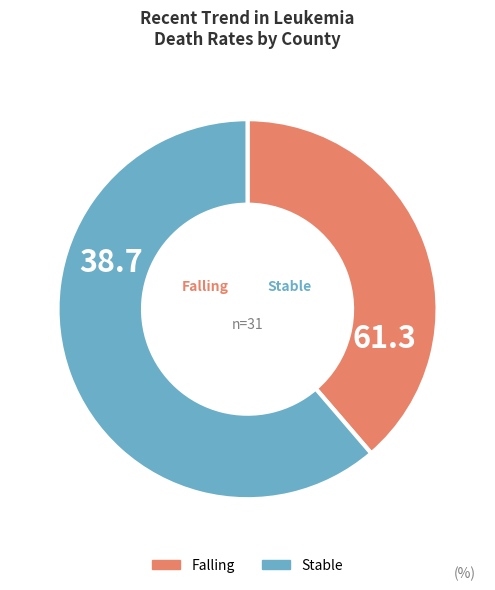

Does any single category account for the majority?

Yes